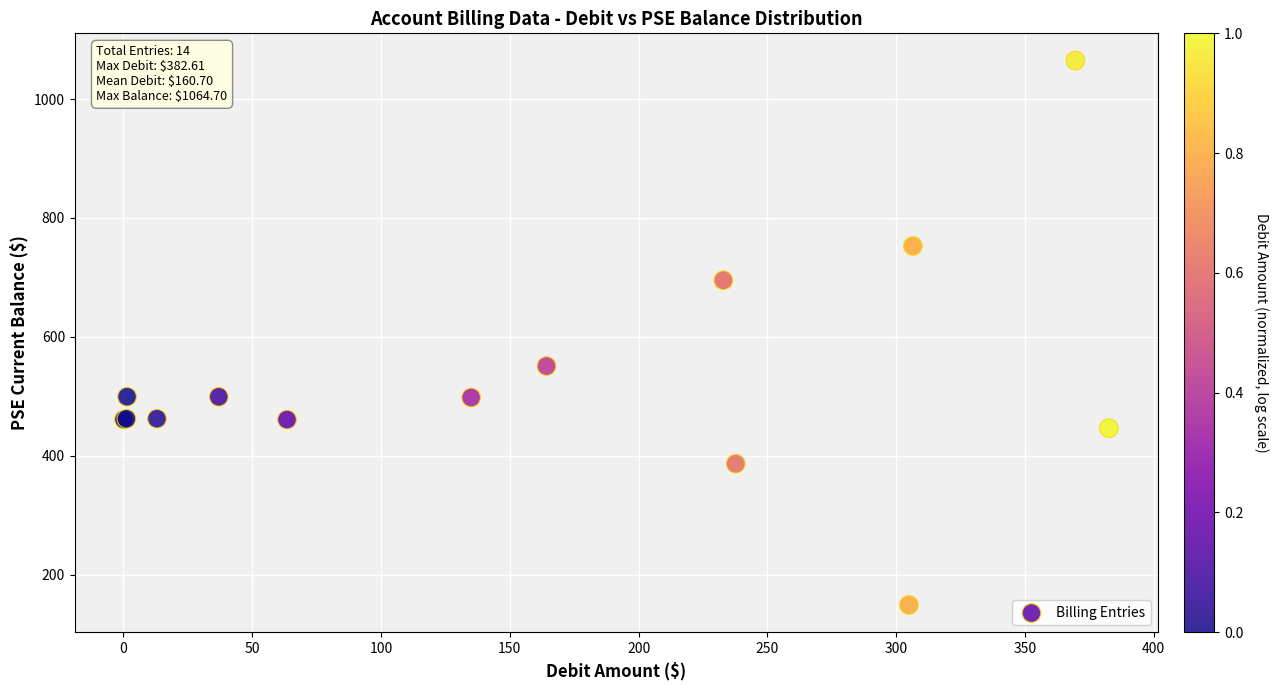

What Y value in the scatter plot is closest to 606?

550.8